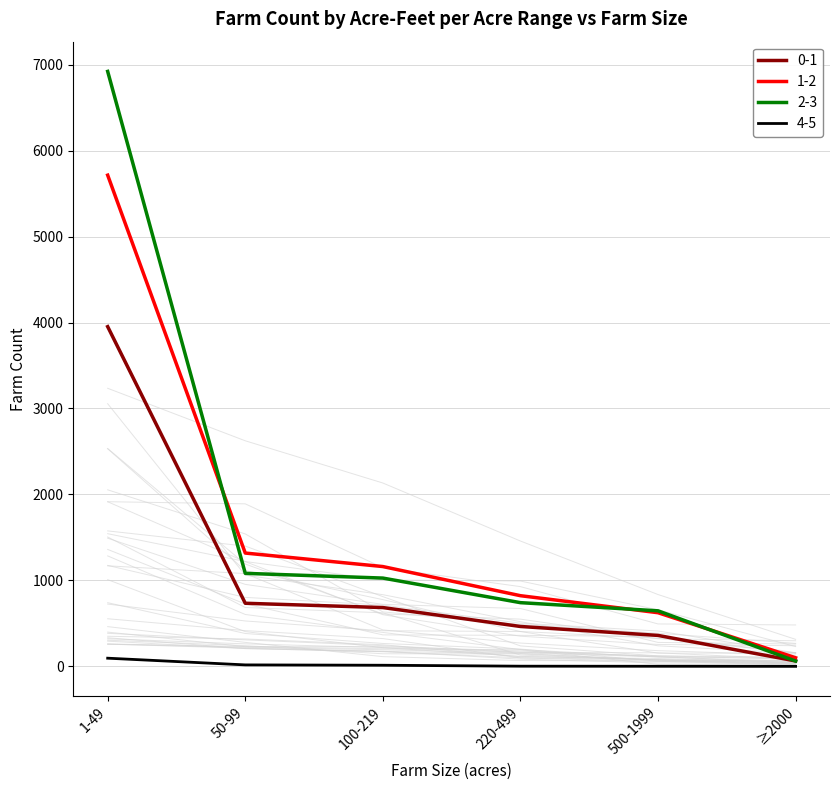

What is the difference between the 0-1 values at 500-1999 and 220-499?

104